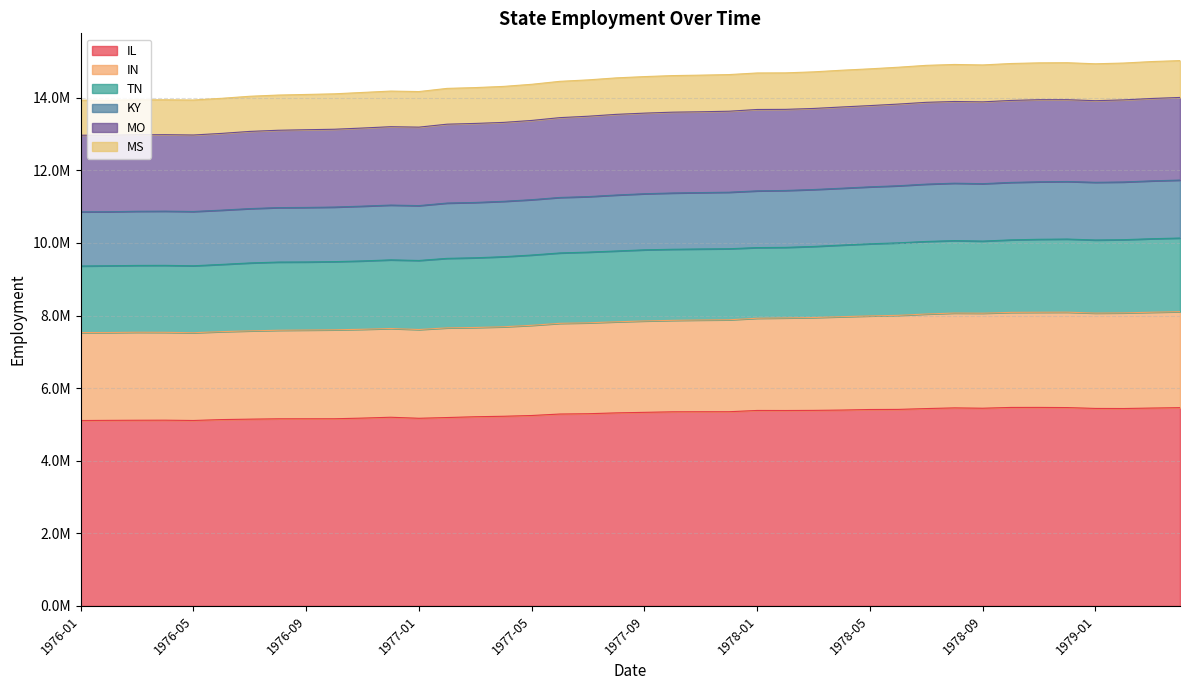

What are all the series names shown in the legend?

IL, IN, TN, KY, MO, MS